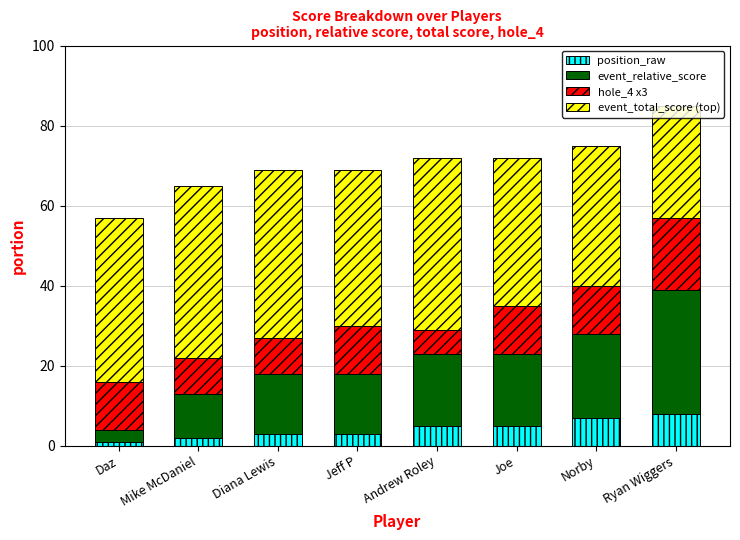

What is the total value across all series at Joe?

72